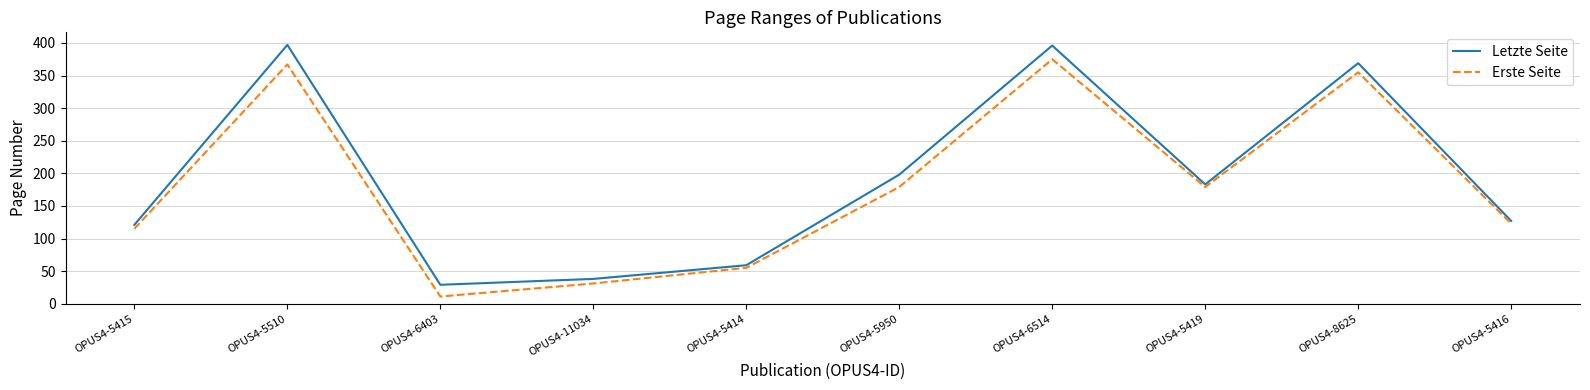

Which series changed the most between OPUS4-11034 and OPUS4-6514?

Letzte Seite